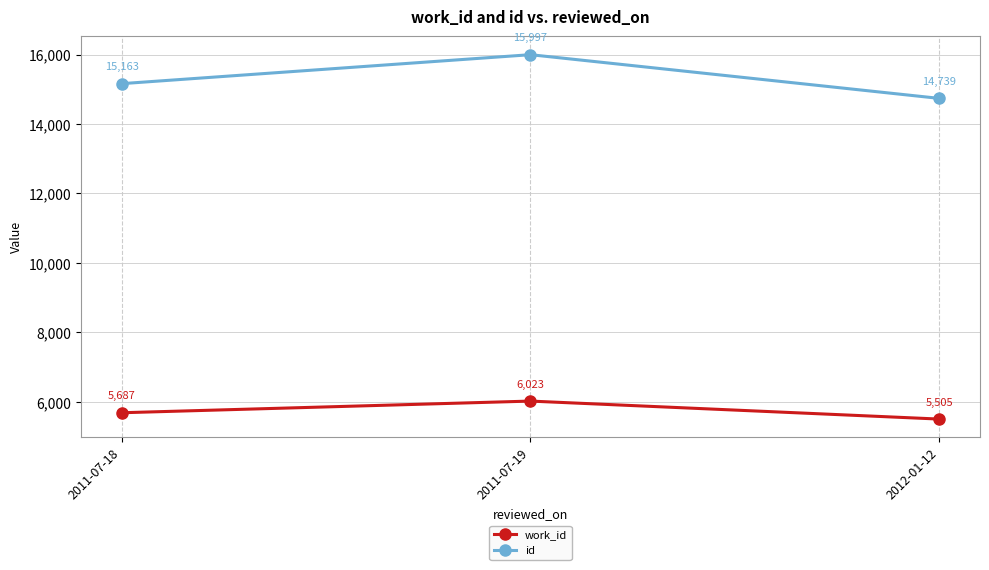

What is the difference between the second highest and minimum values in the id series?

424